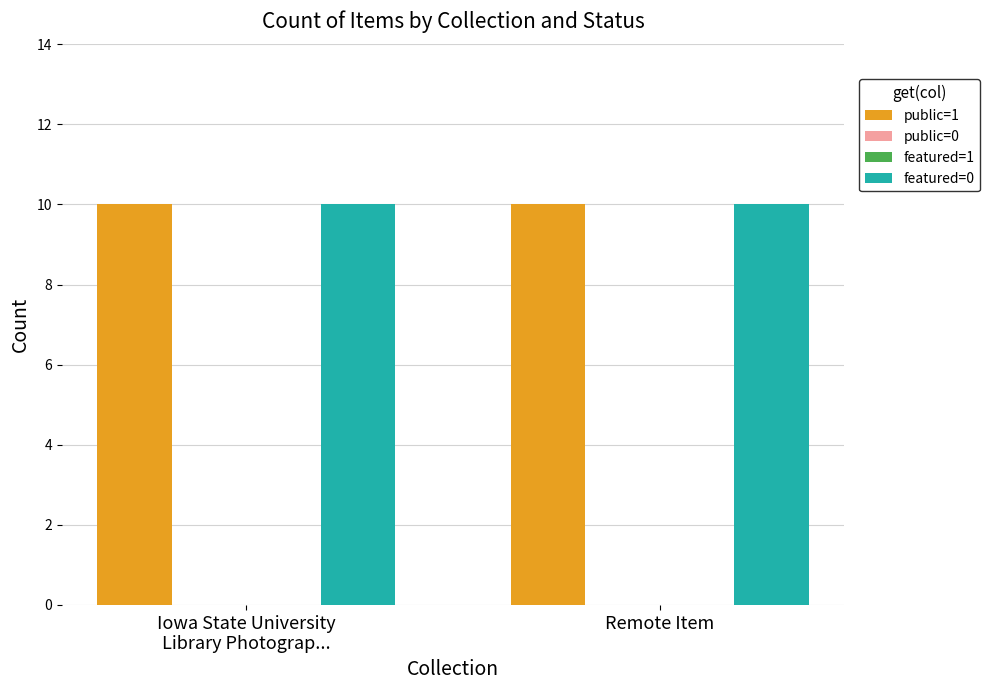

Which category has the lowest value across all series?

Iowa State University
Library Photograp...